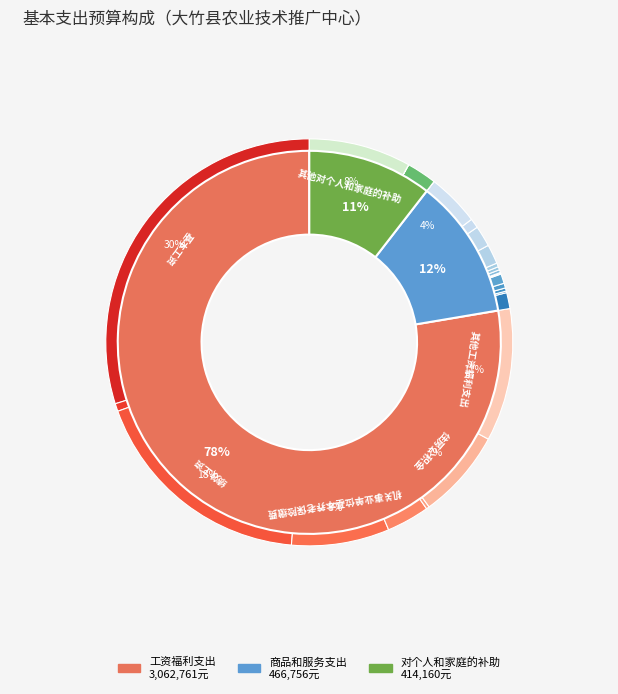

To the nearest percent, what is the combined percentage of 生活补助 and 工会经费?

4%